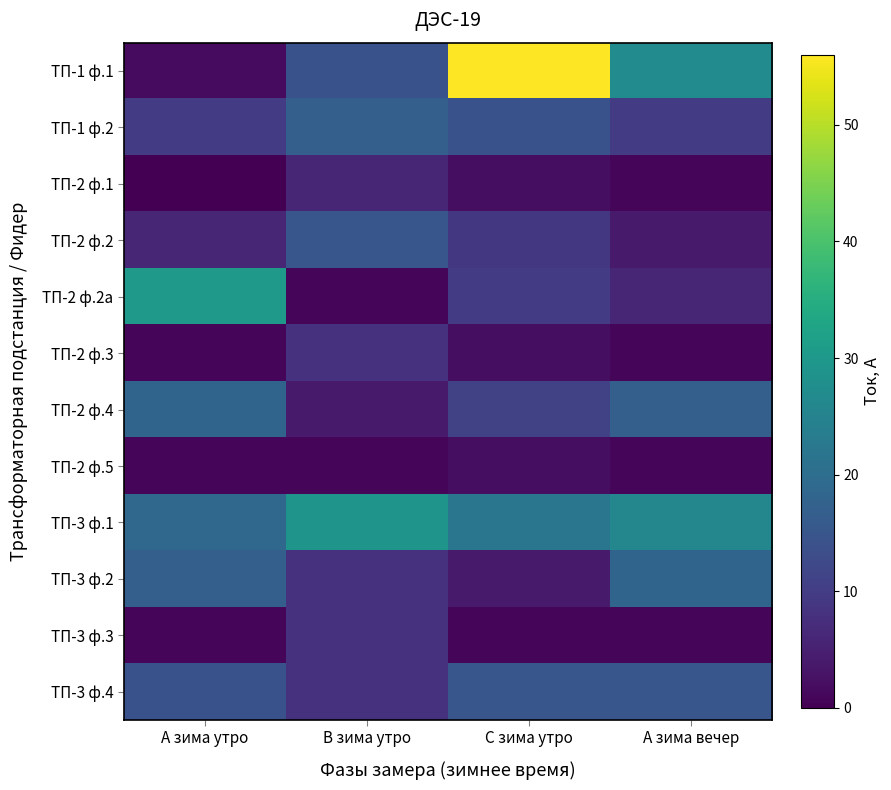

Which series has the largest total across all categories?

ТП-1 ф.1